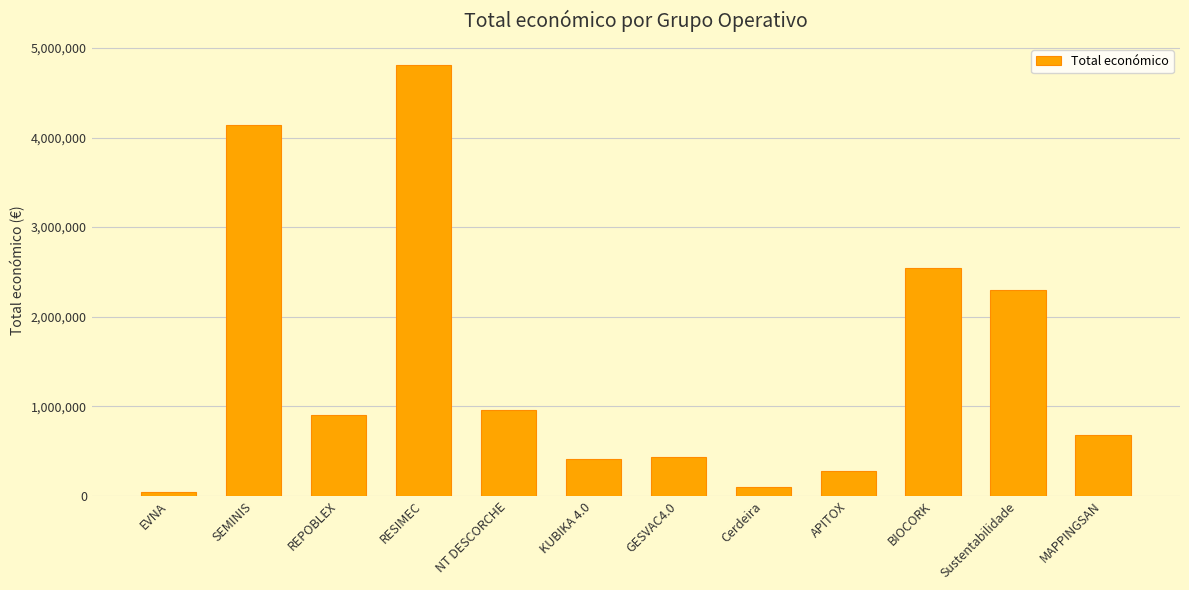

How many bars are there in total?

12